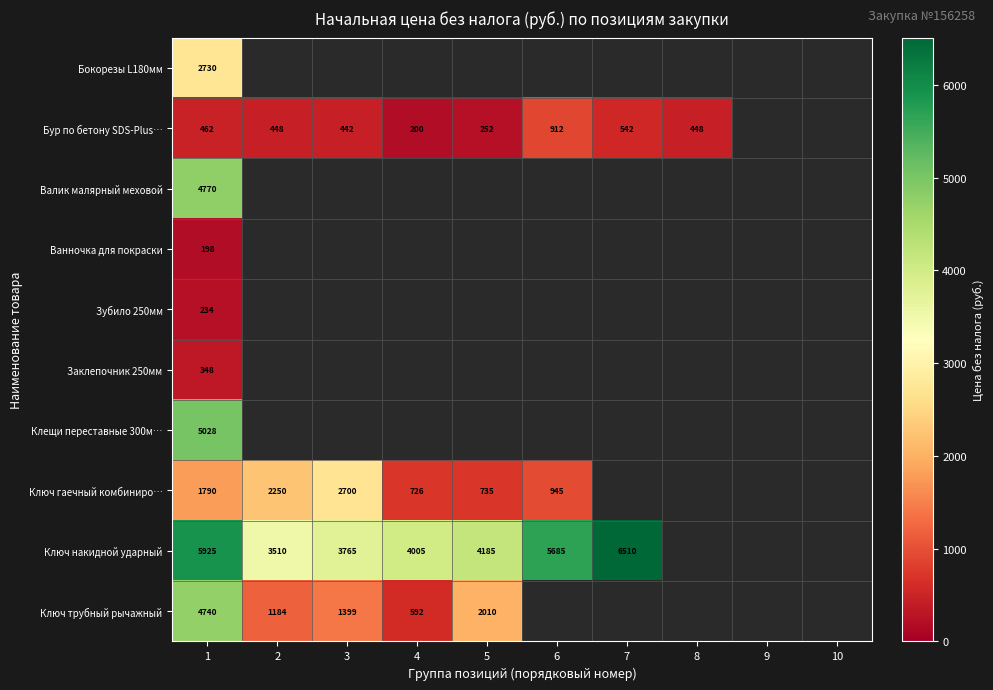

At how many categories does at least one series exceed 2024?

7